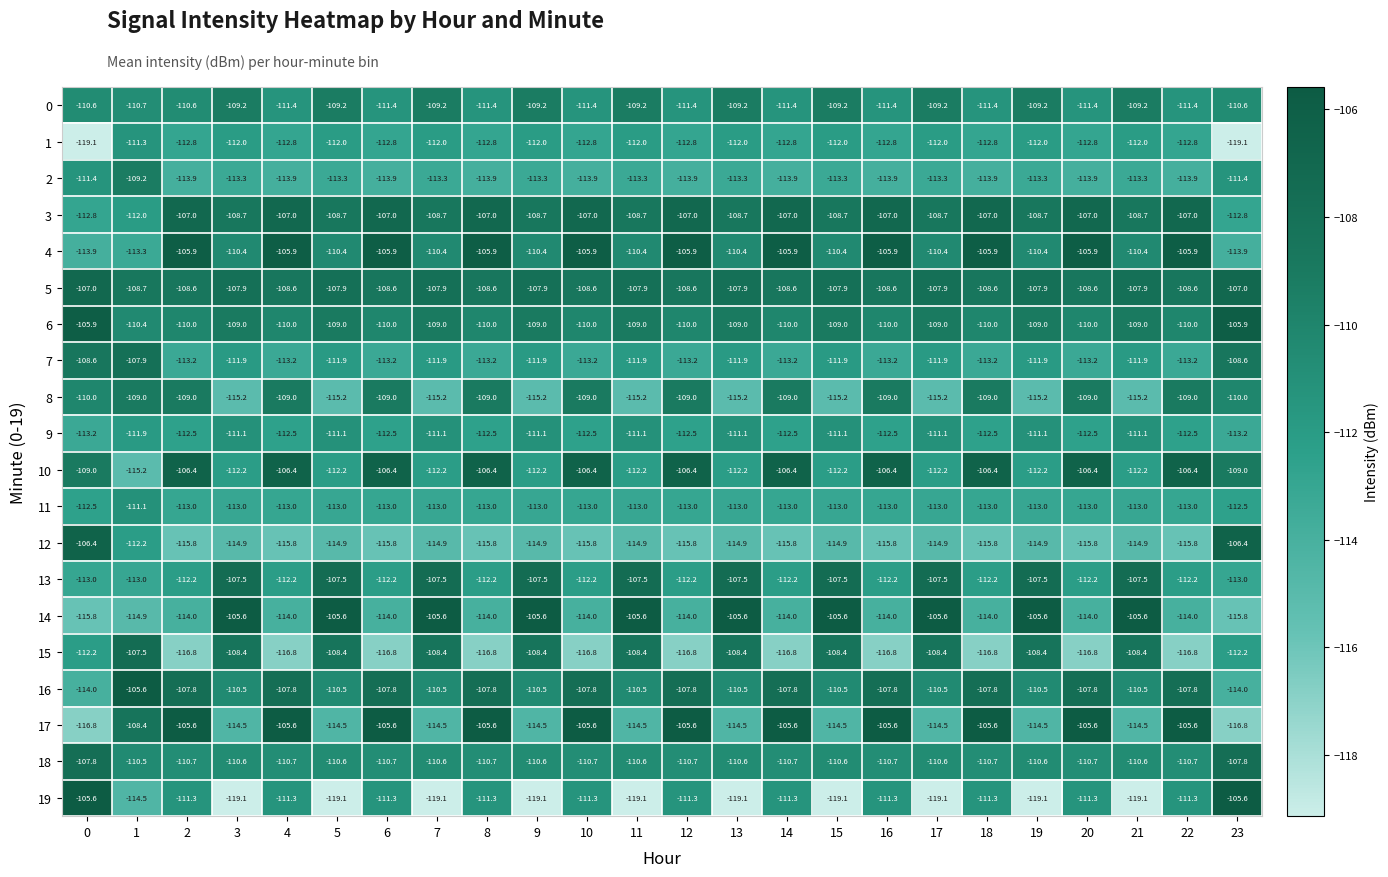

Which series has the largest total across all categories?

5